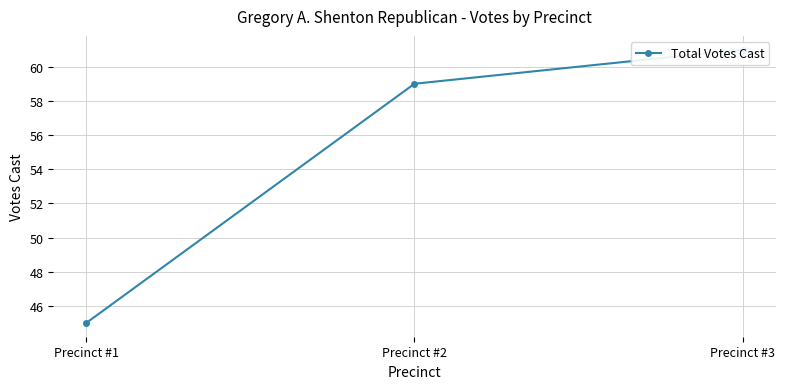

True or false: the data shows 59 at Precinct #2.

True